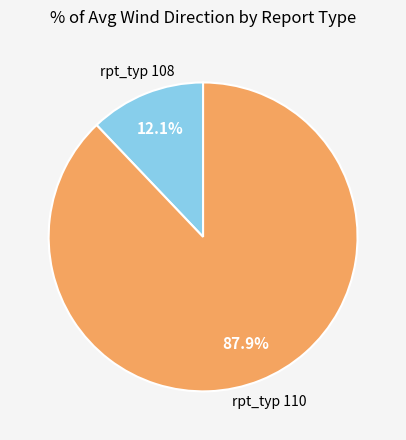

Rank the categories by value from highest to lowest.

rpt_typ 110, rpt_typ 108